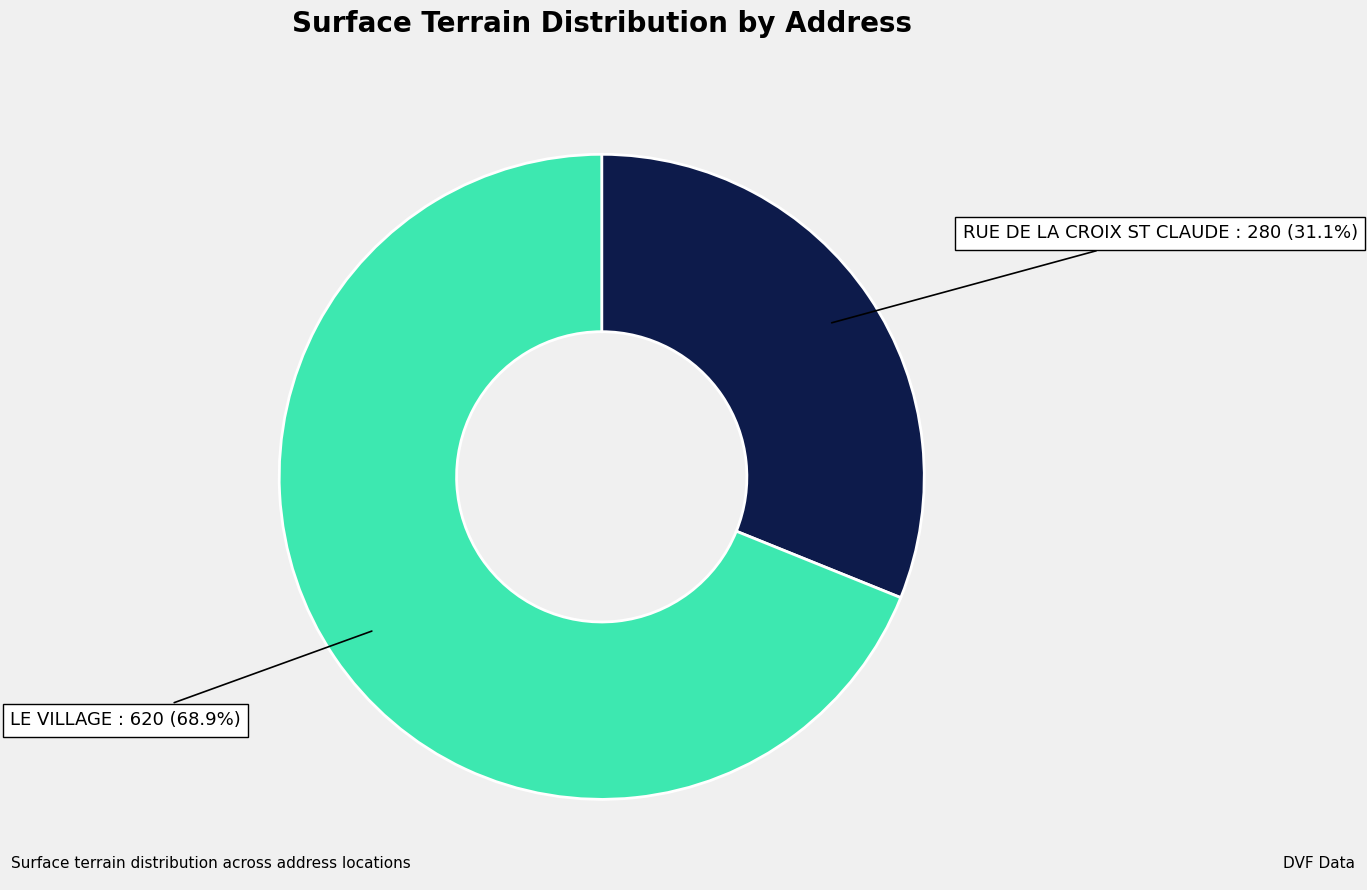

Is there any slice that represents more than half of the pie?

Yes